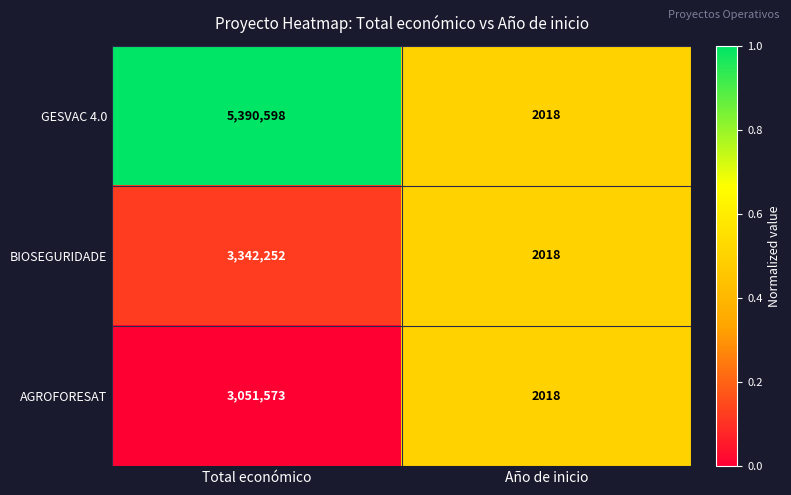

Count the number of data series in this chart.

3